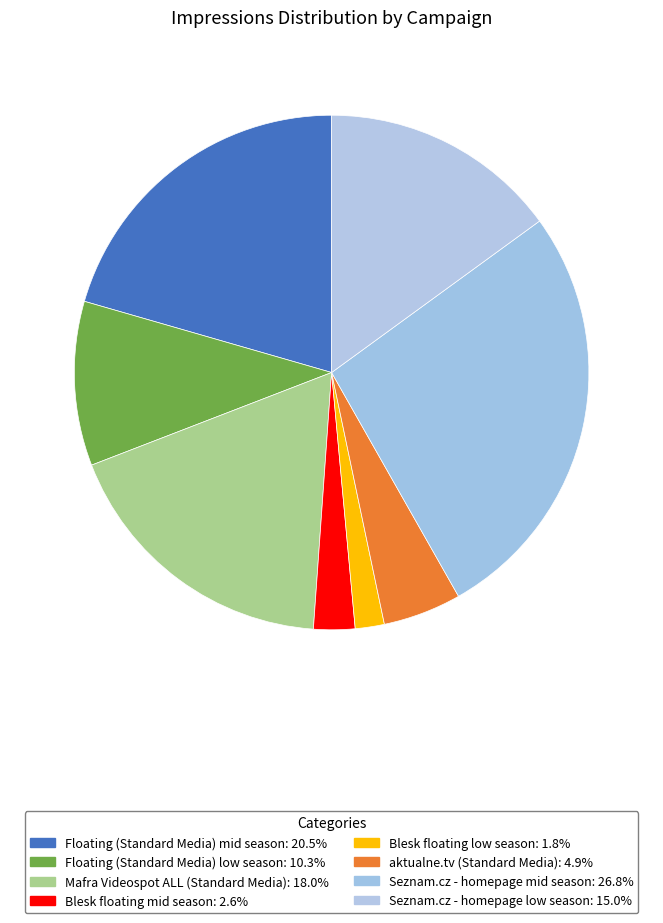

How many slices are in this pie chart?

8